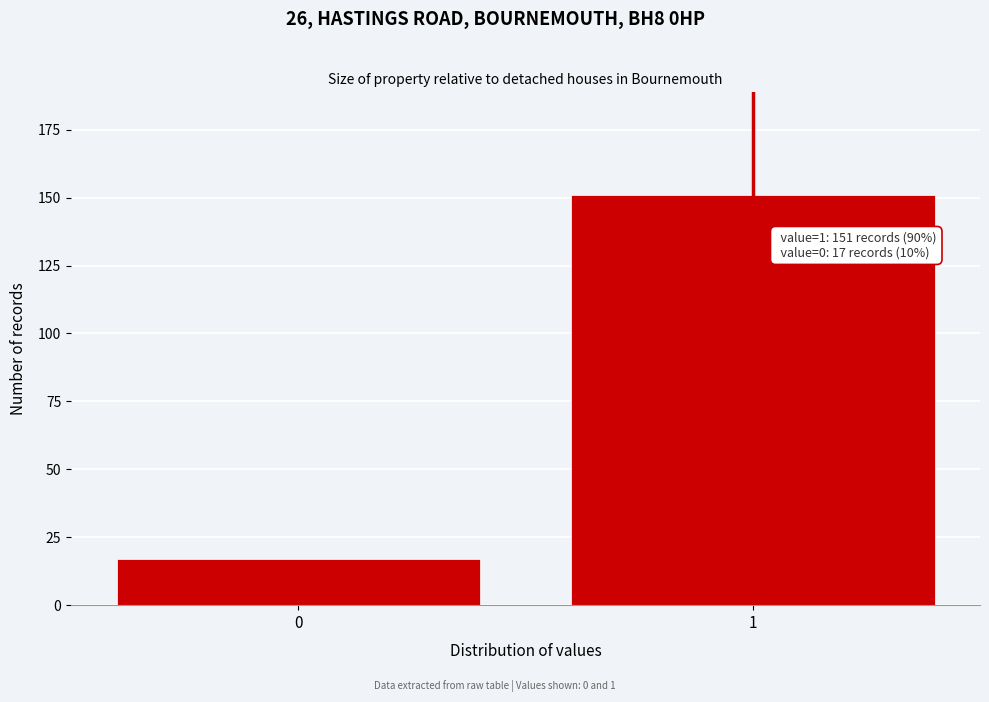

Reading left to right, transcribe all the data shown in this chart.

0=17	1=151